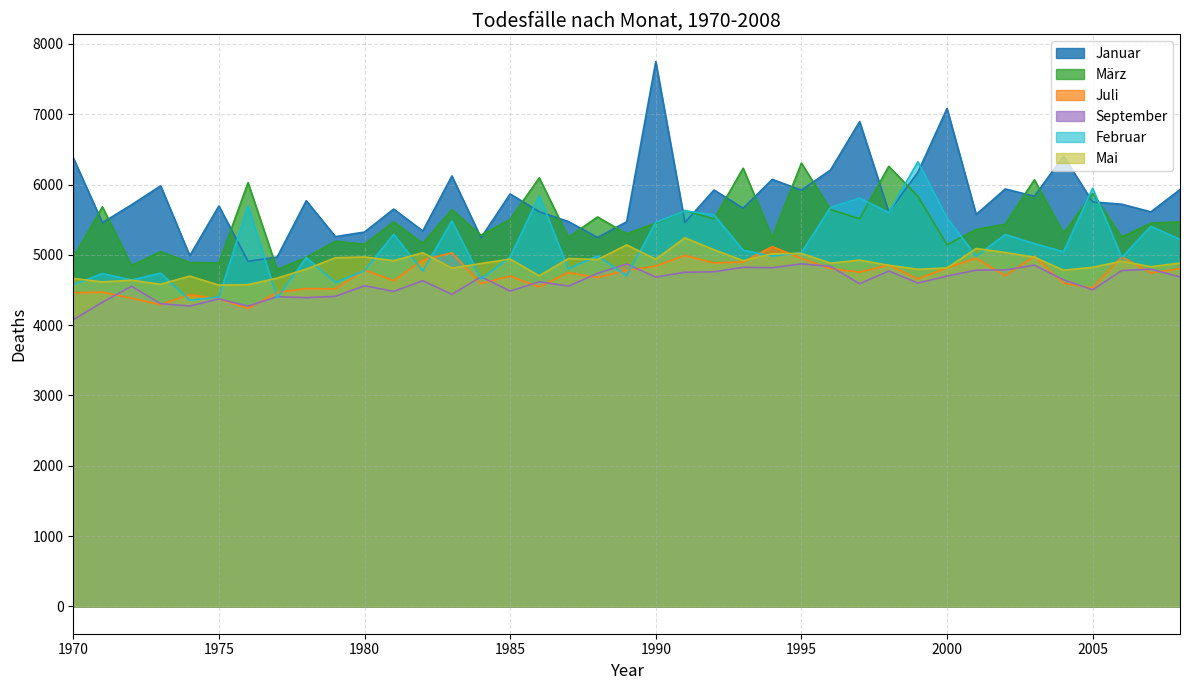

Does the chart display data point markers on the line(s)?

No